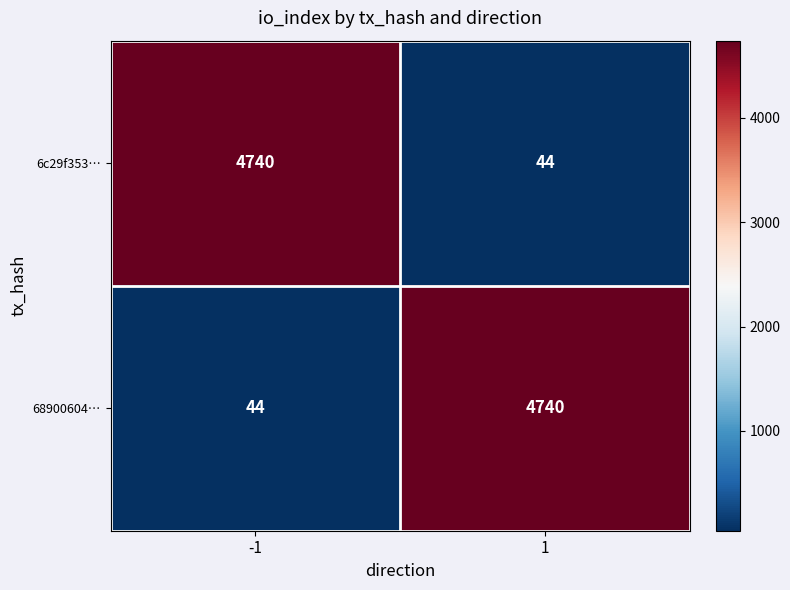

What is the spread (max minus min) of values at -1?

4696